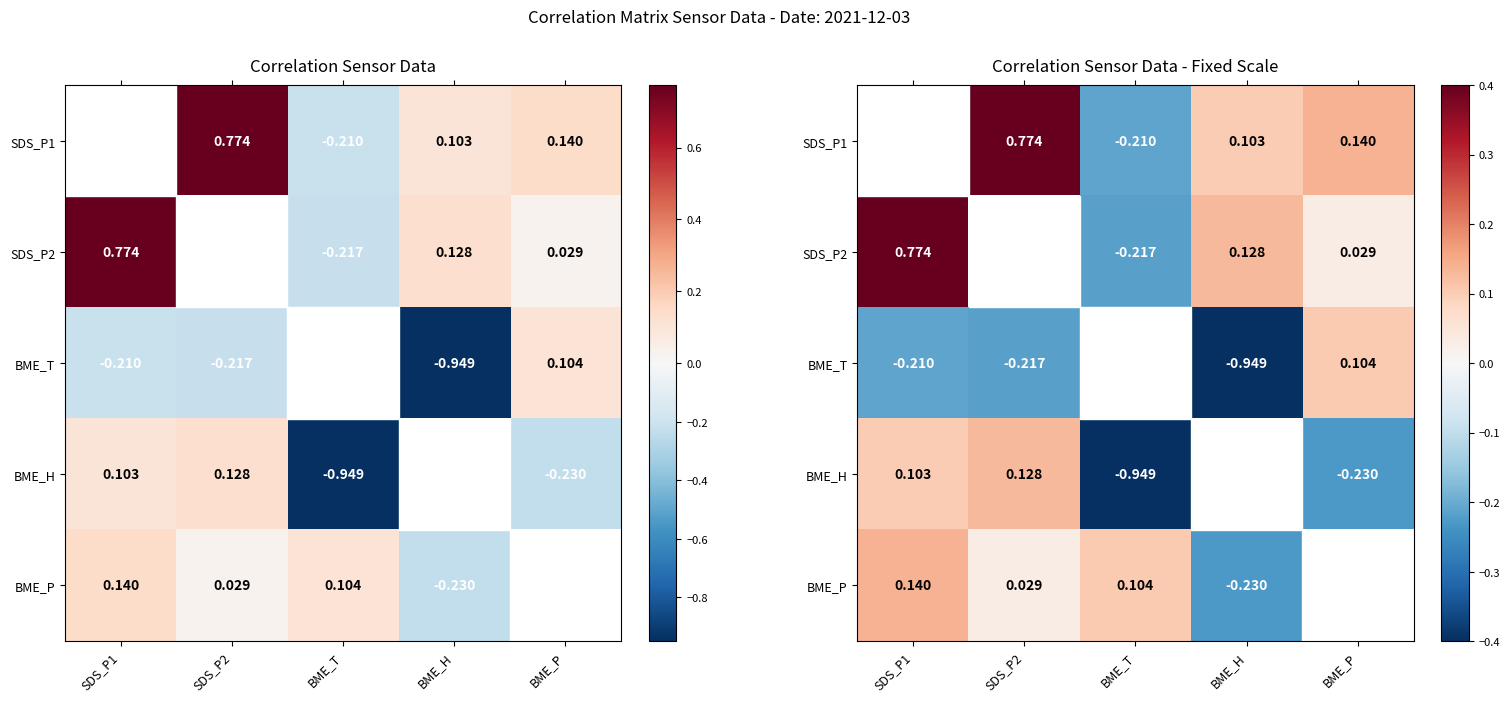

Where is BME_H nearest to the value 0?

SDS_P1